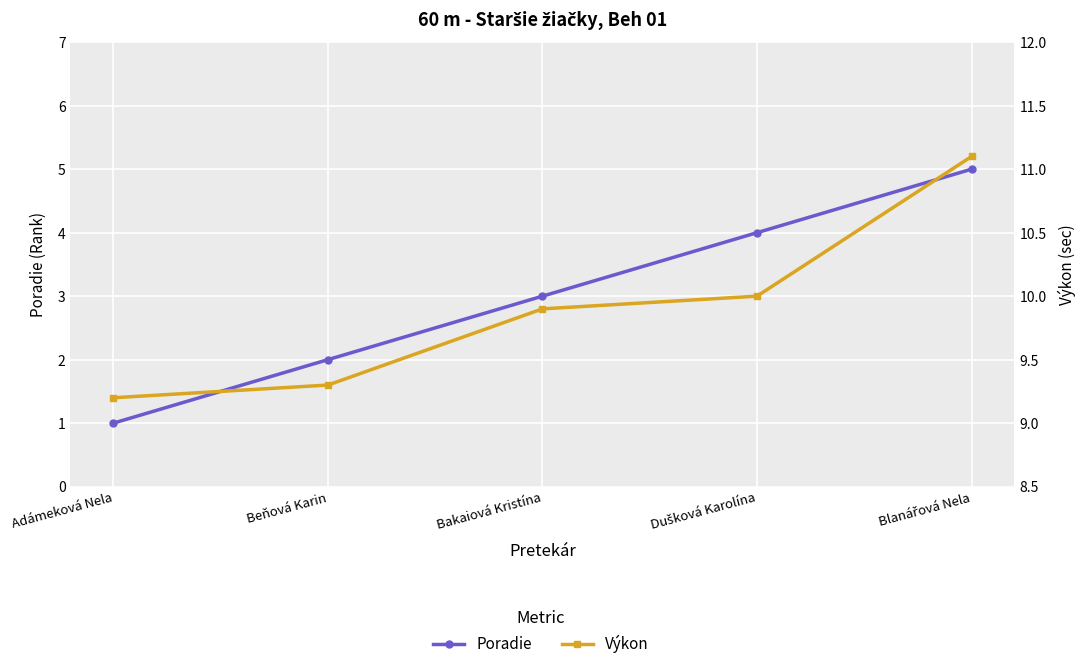

Rank the series at Beňová Karin from lowest to highest value.

Poradie, Výkon